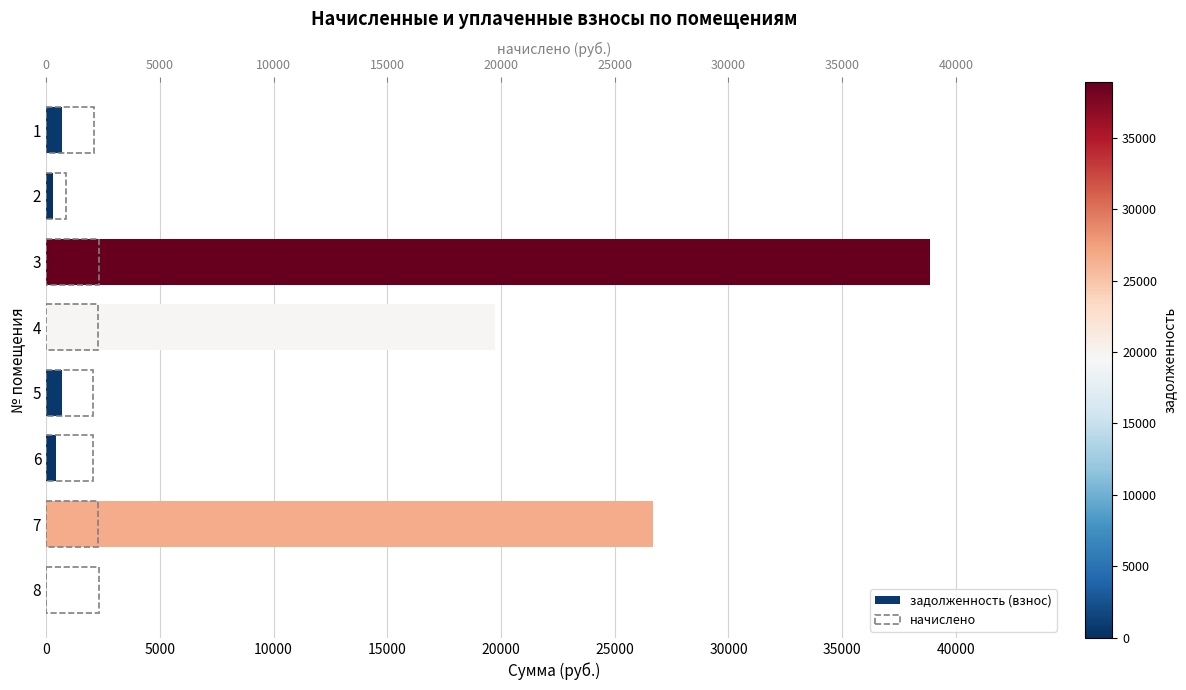

The начислено series shows 3702.2 at 35000. True or false?

False